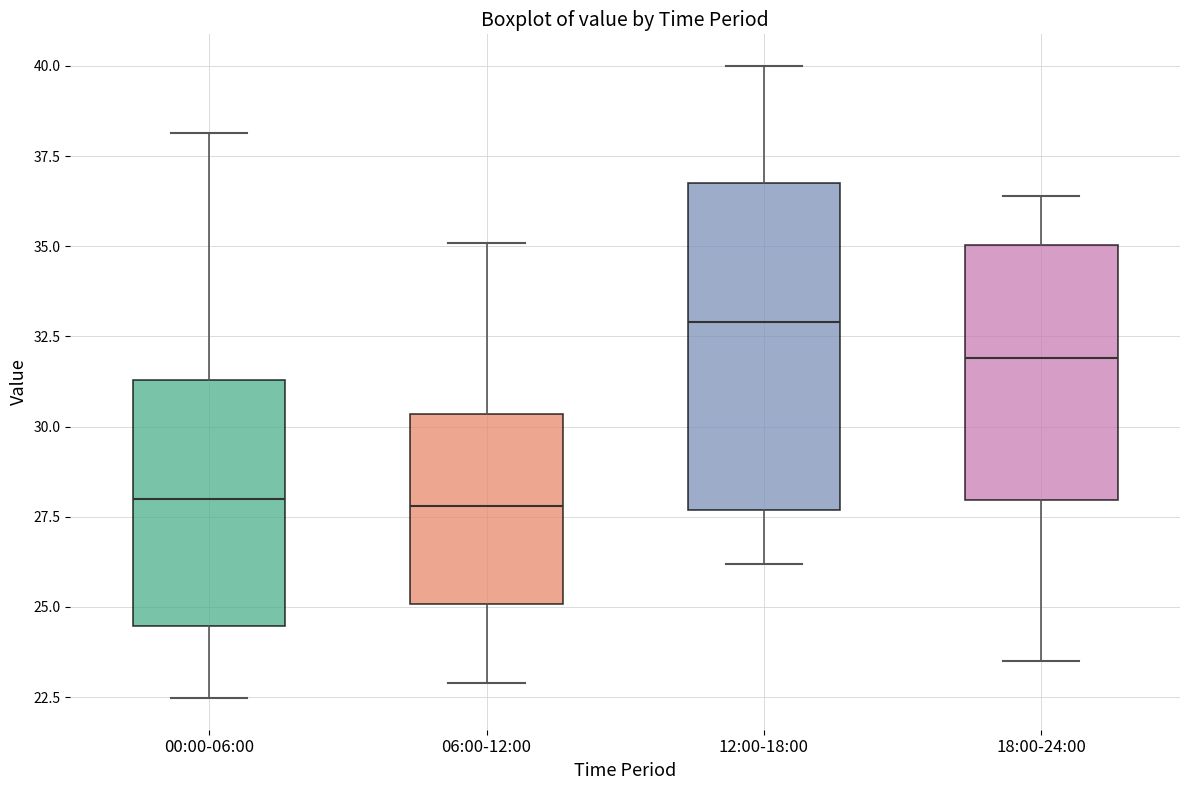

Where is the lower edge of the box for 18:00-24:00 on the y-axis? The values are not printed on the chart, so give them approximately, as read against the axis.

28.0